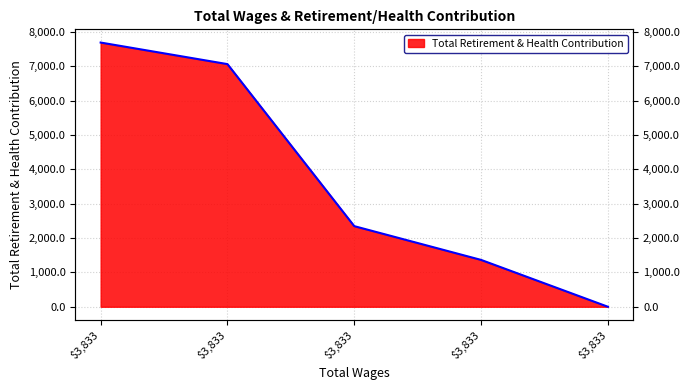

What is the difference between the second highest and minimum values?

7065